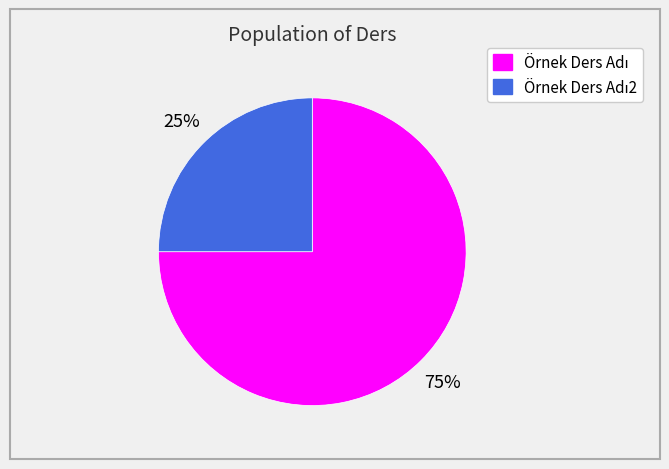

Is there a majority slice in this chart?

Yes